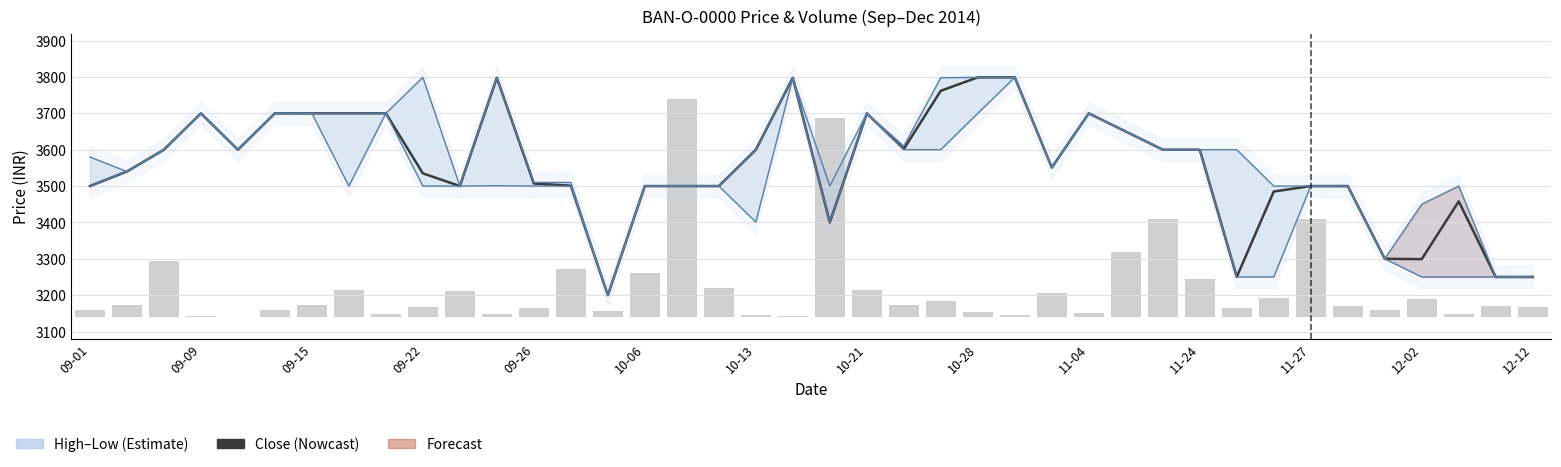

What is the maximum value shown in the chart?

3799.0